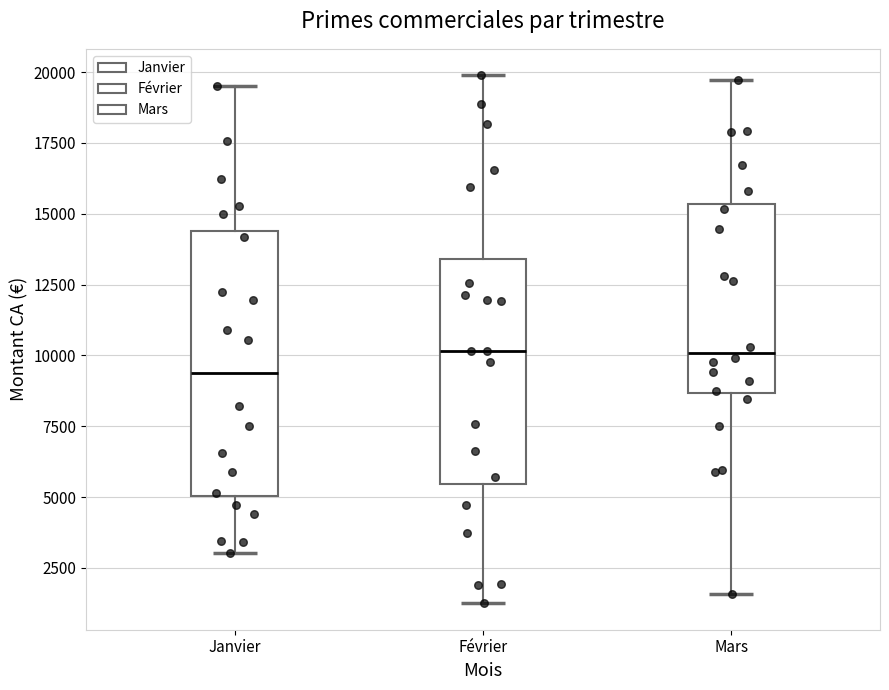

Reading left to right, transcribe this box plot: for each box, give where its median line is, the range the box spans, and where its two whiskers end, as read against the y-axis. The values are not printed on the chart, so give them approximately, as read against the axis.

Janvier: median 9500, box 5000 to 14500, whiskers 3000 to 19500
Février: median 10000, box 5500 to 13500, whiskers 1500 to 20000
Mars: median 10000, box 8500 to 15500, whiskers 1500 to 19500